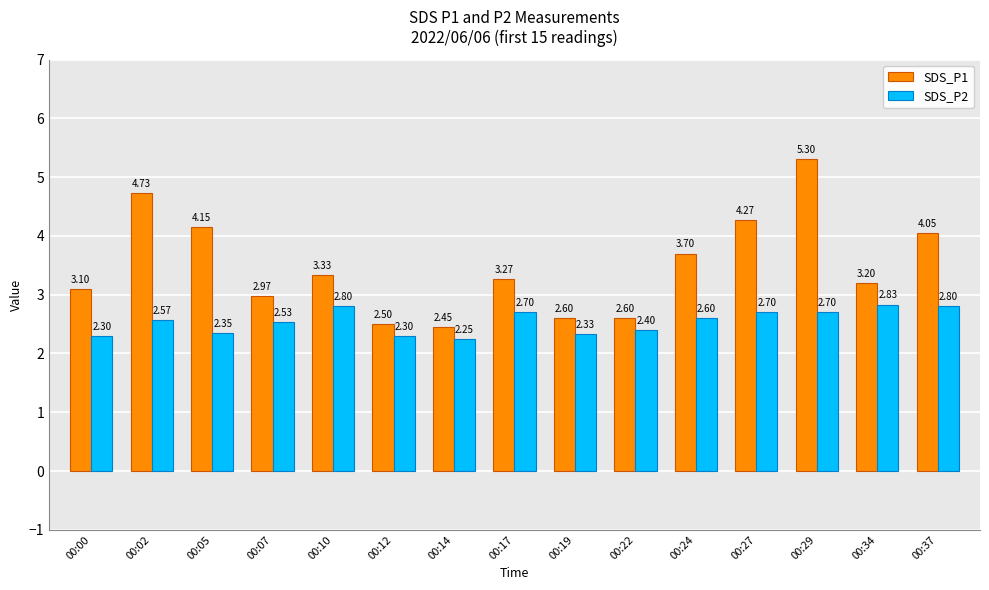

How many groups of bars are there?

15